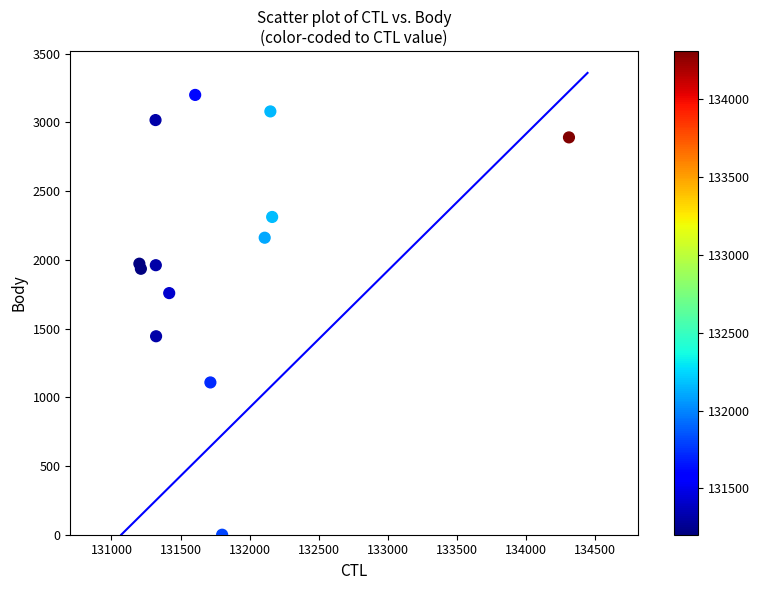

What is the range of Y values (max minus min)?

3200